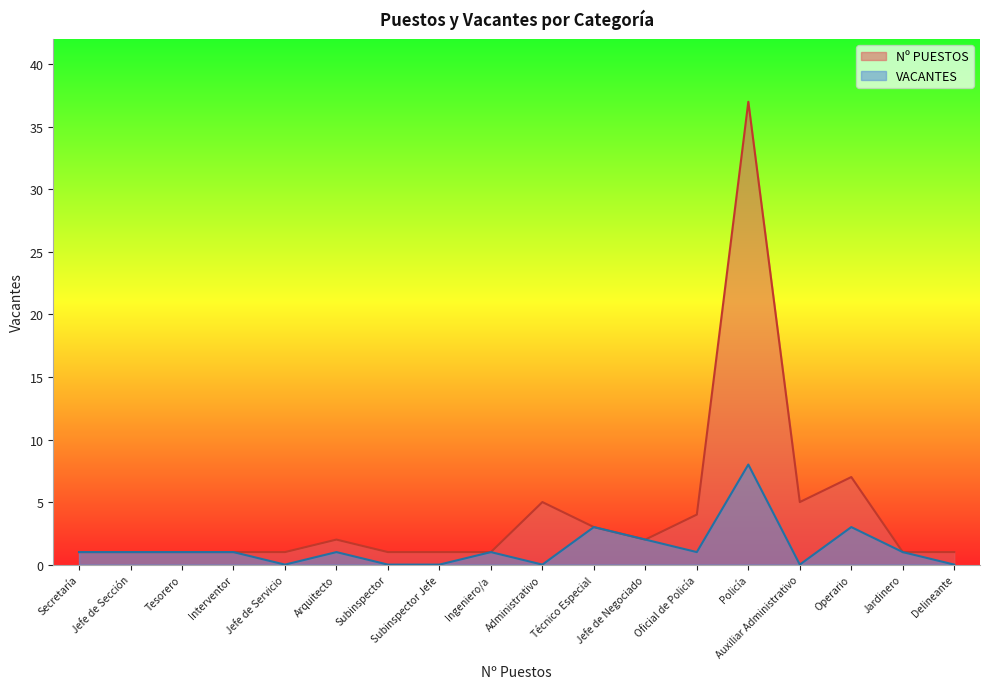

Reading left to right, list all the values displayed in this chart.

Nº PUESTOS: 1	1	1	1	1	2	1	1	1	5	3	2	4	37	5	7	1	1
VACANTES: 1	1	1	1	0	1	0	0	1	0	3	2	1	8	0	3	1	0